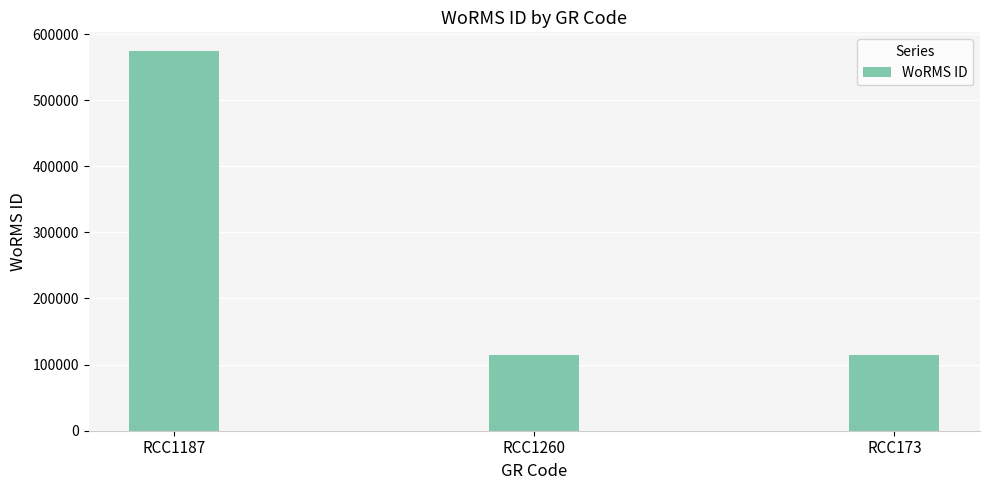

Reading left to right, list all the values displayed in this chart.

573836	115104	115104